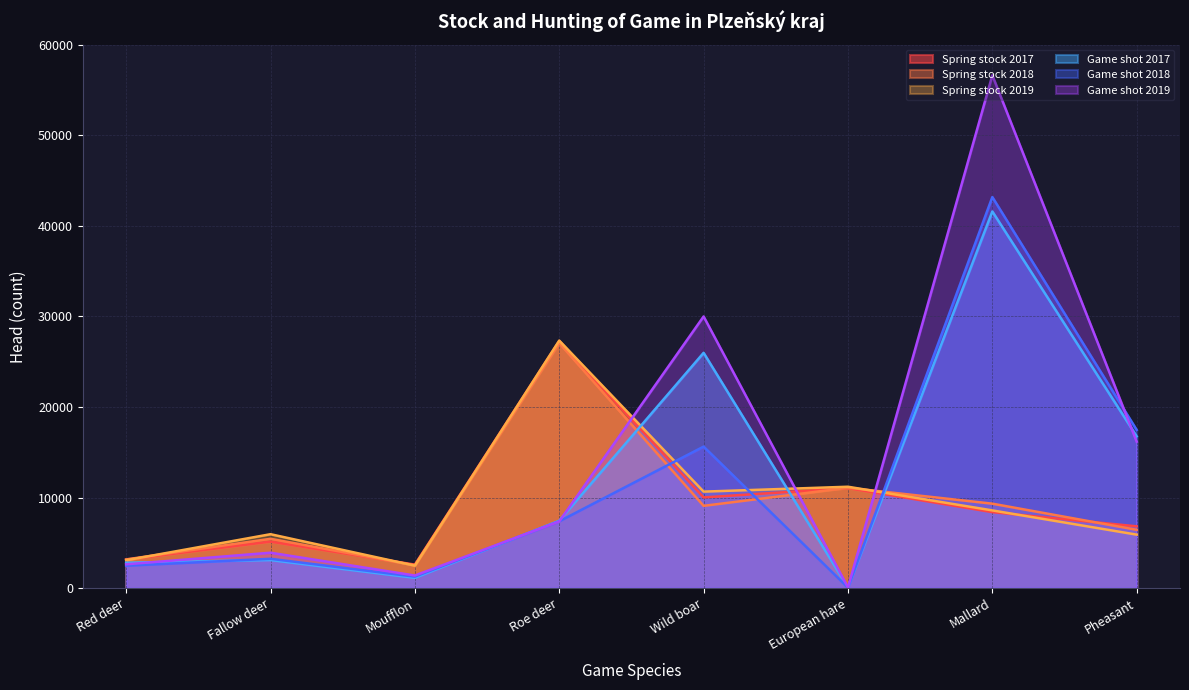

True or false: Odstřel (Game shot) has more than 1 interior local peaks.

True